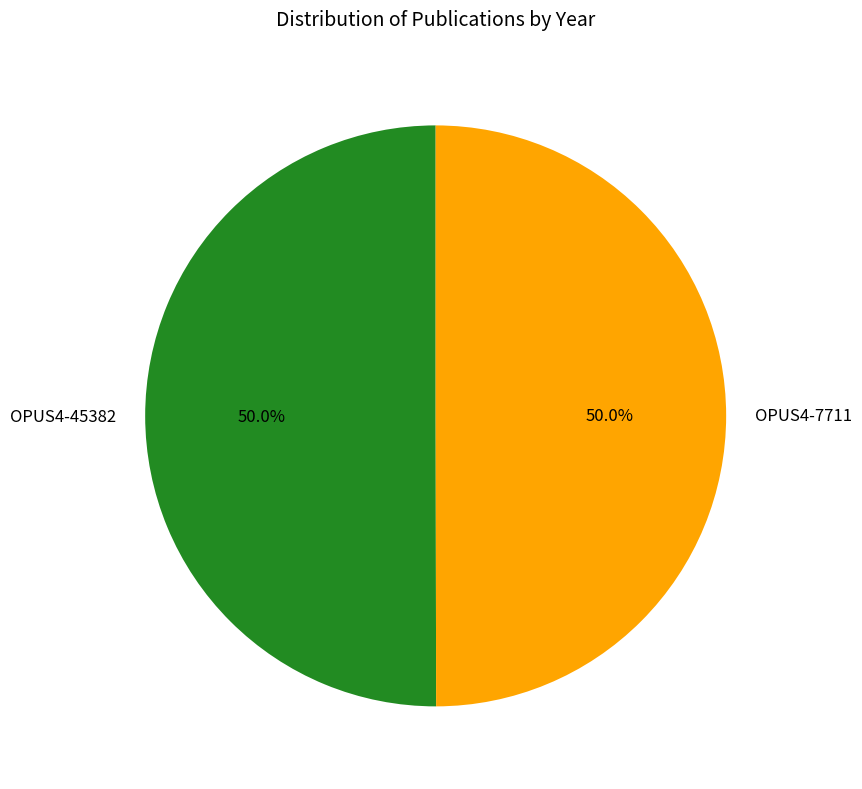

Is it true that OPUS4-45382 is 41% of the pie?

False